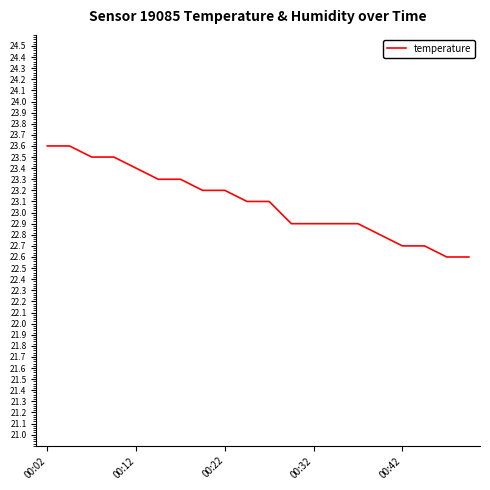

What is the greatest value displayed?

23.6